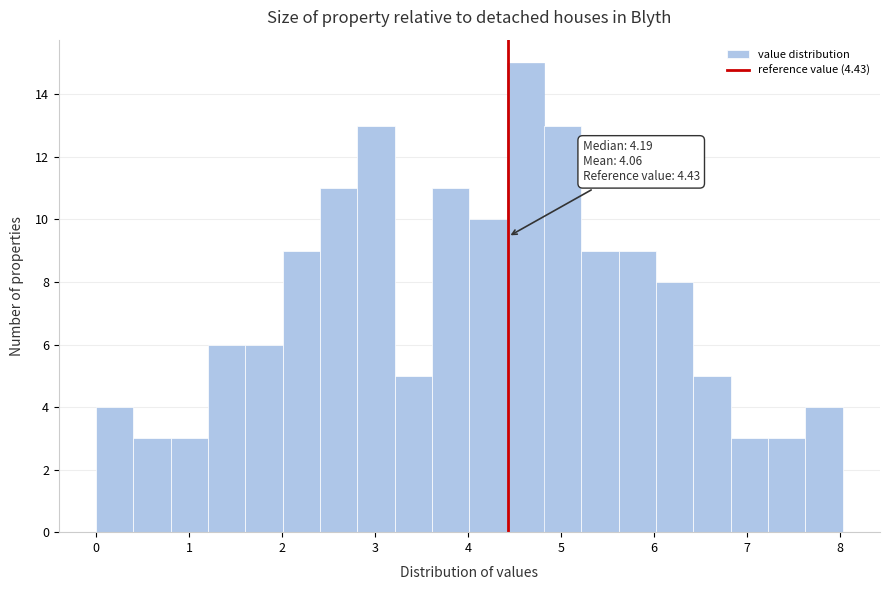

Which range on the x-axis has the tallest bar?

4.4 to 4.8